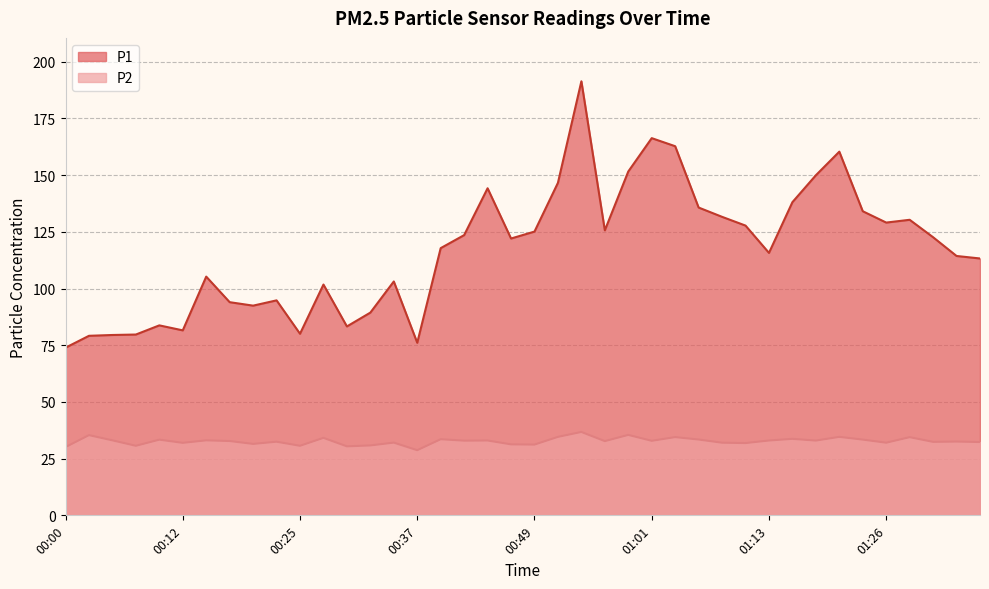

Reading right to left, extract all data points from this chart.

P1: 113.3	114.4	122.6	130.3	129.1	134.1	160.4	150.0	138.1	115.7	127.8	131.6	135.7	162.8	166.3	151.6	125.7	191.4	146.6	125.1	122.1	144.2	123.6	117.8	76.1	103.1	89.4	83.3	101.8	80.1	94.8	92.5	94.0	105.3	81.6	83.8	79.7	79.5	79.2	73.9
P2: 32.3	32.5	32.4	34.5	32.0	33.4	34.6	33.0	33.7	33.0	31.9	32.0	33.4	34.5	32.9	35.5	32.7	36.8	34.6	31.2	31.3	33.0	32.9	33.6	28.7	32.1	30.8	30.4	34.2	30.7	32.5	31.5	32.8	33.1	32.0	33.4	30.7	33.1	35.4	30.1